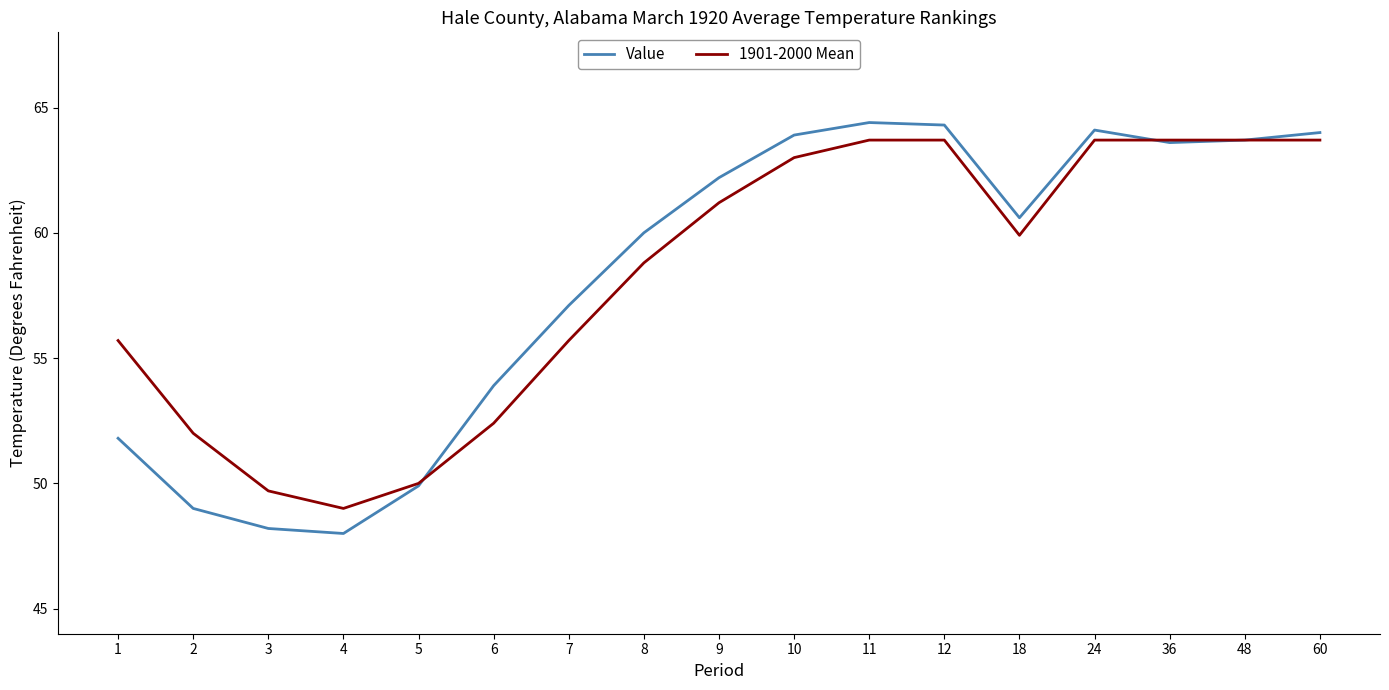

What is the greatest value displayed?

64.4